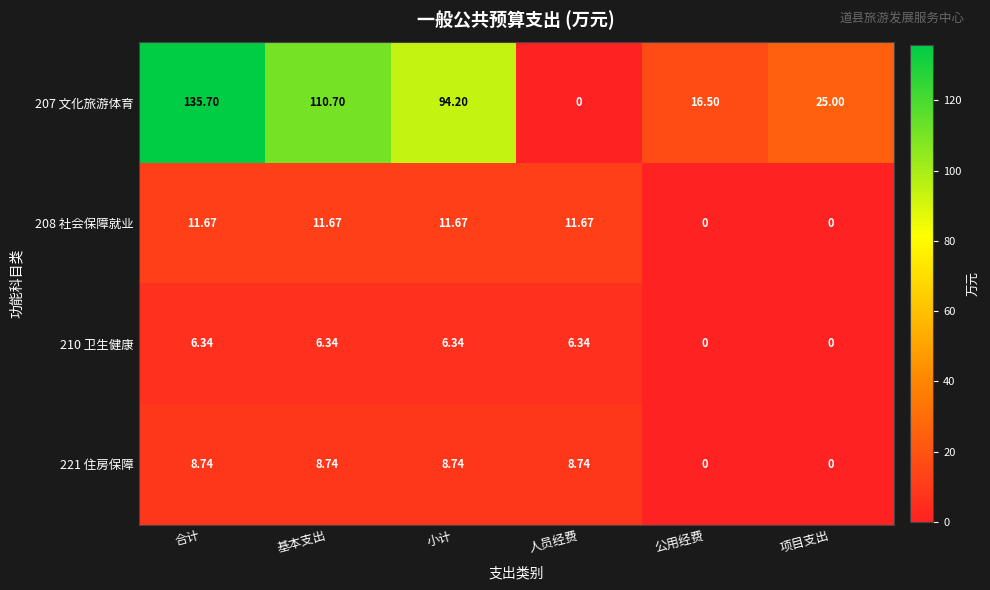

How many series are shown in this chart?

4